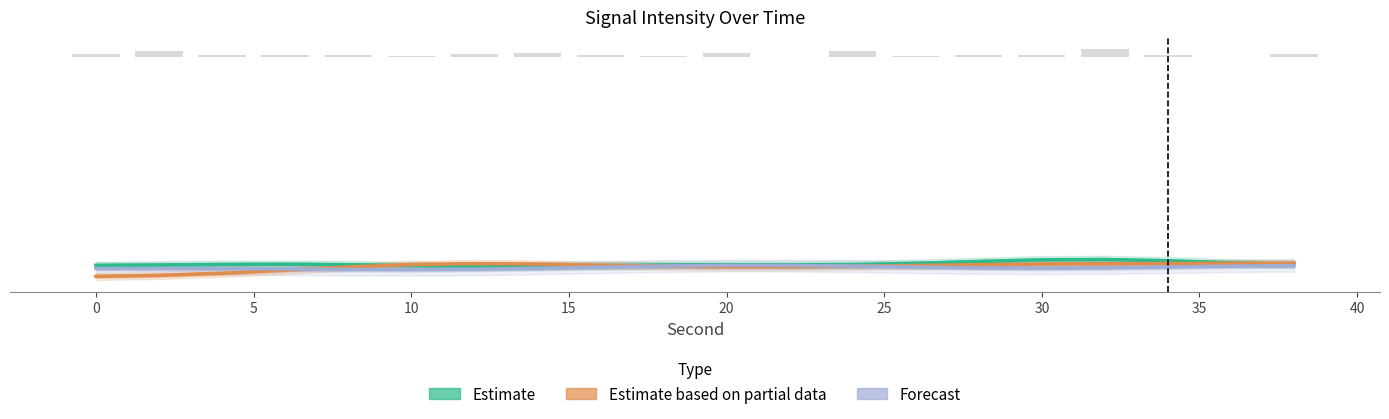

True or false: Estimate based on partial data has a value of -187.1 at 16.

False